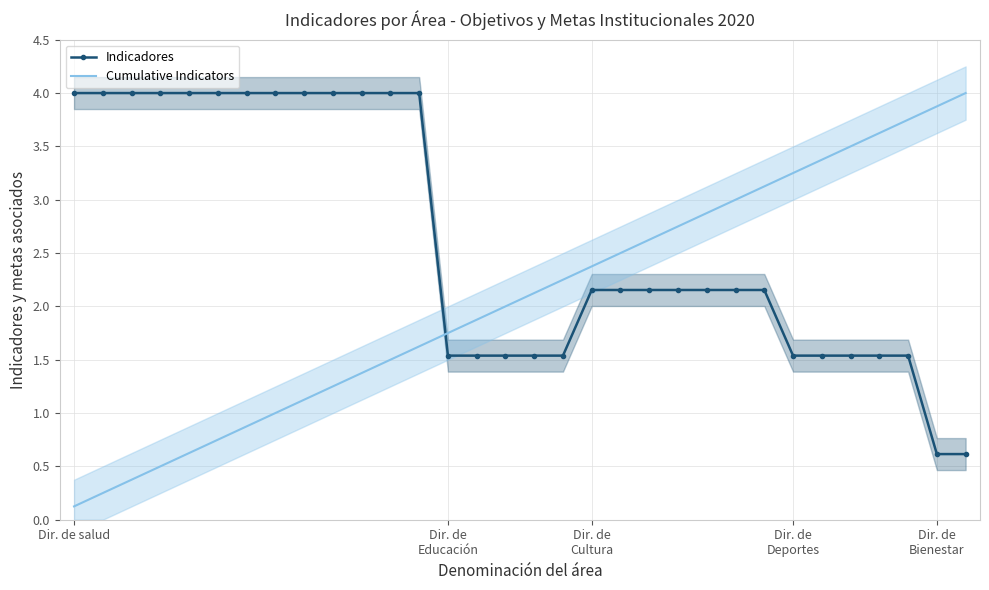

What is the value of the Indicadores point at the 26th from the left?

1.5